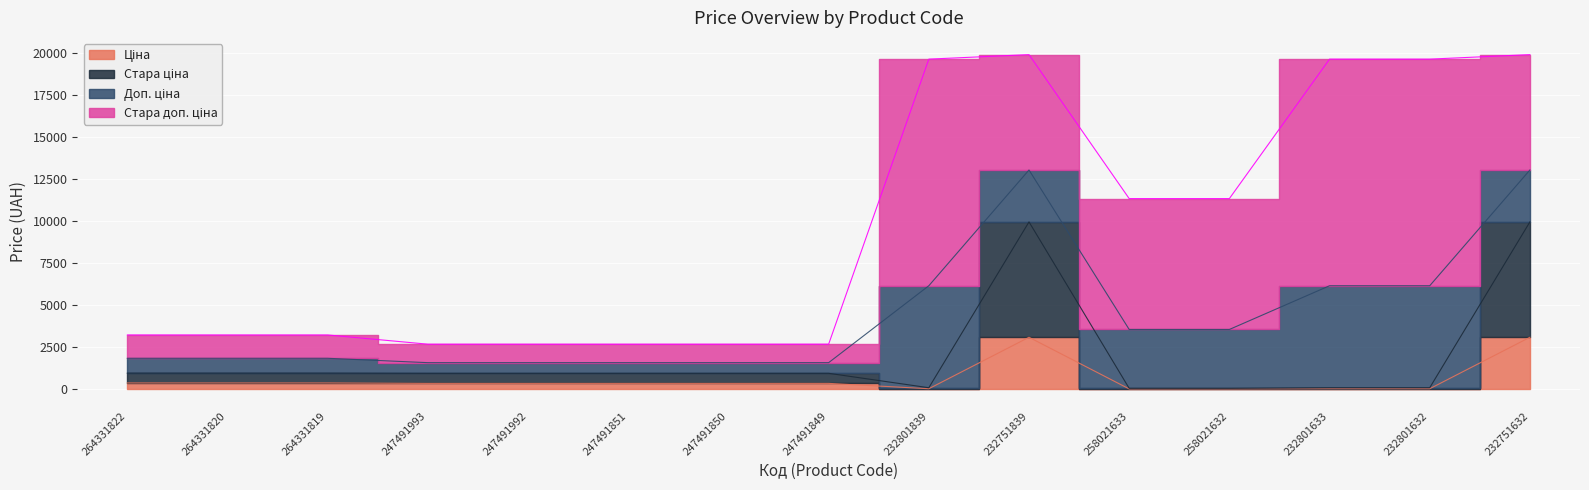

What is the minimum value for Ціна?

15.6